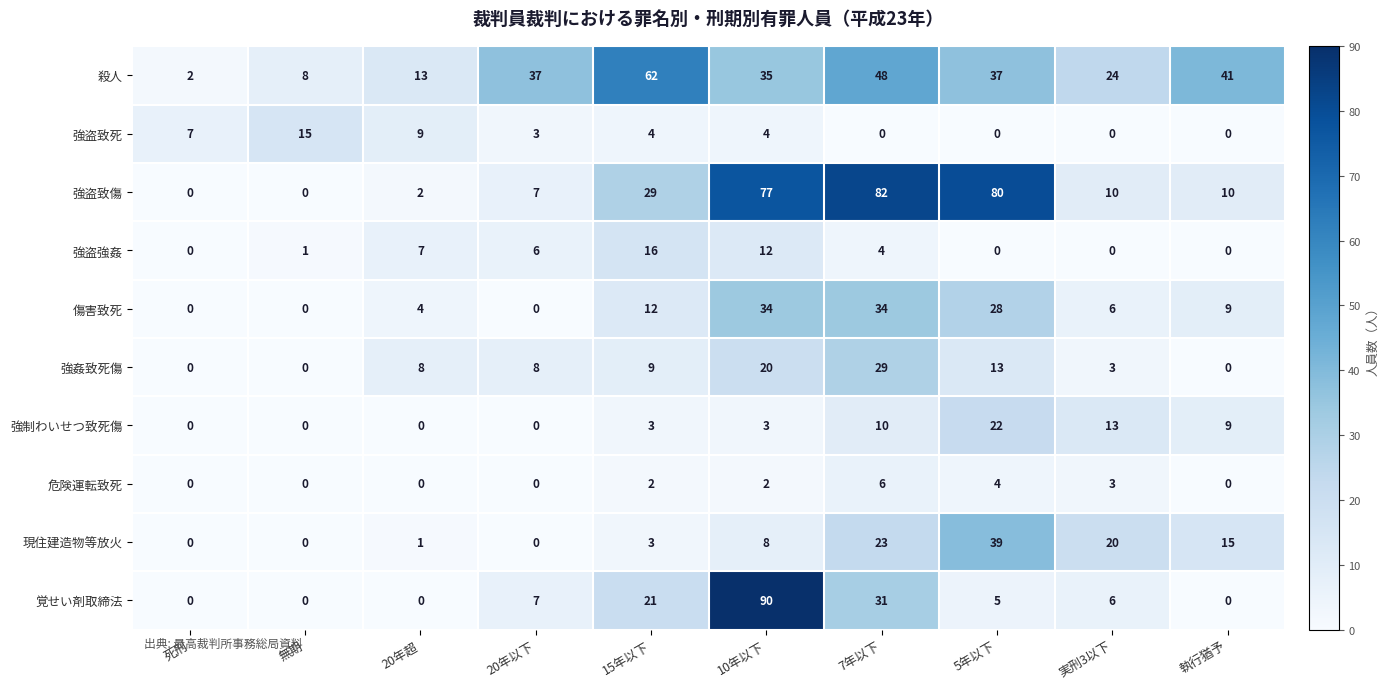

What is the maximum value shown in the chart?

90